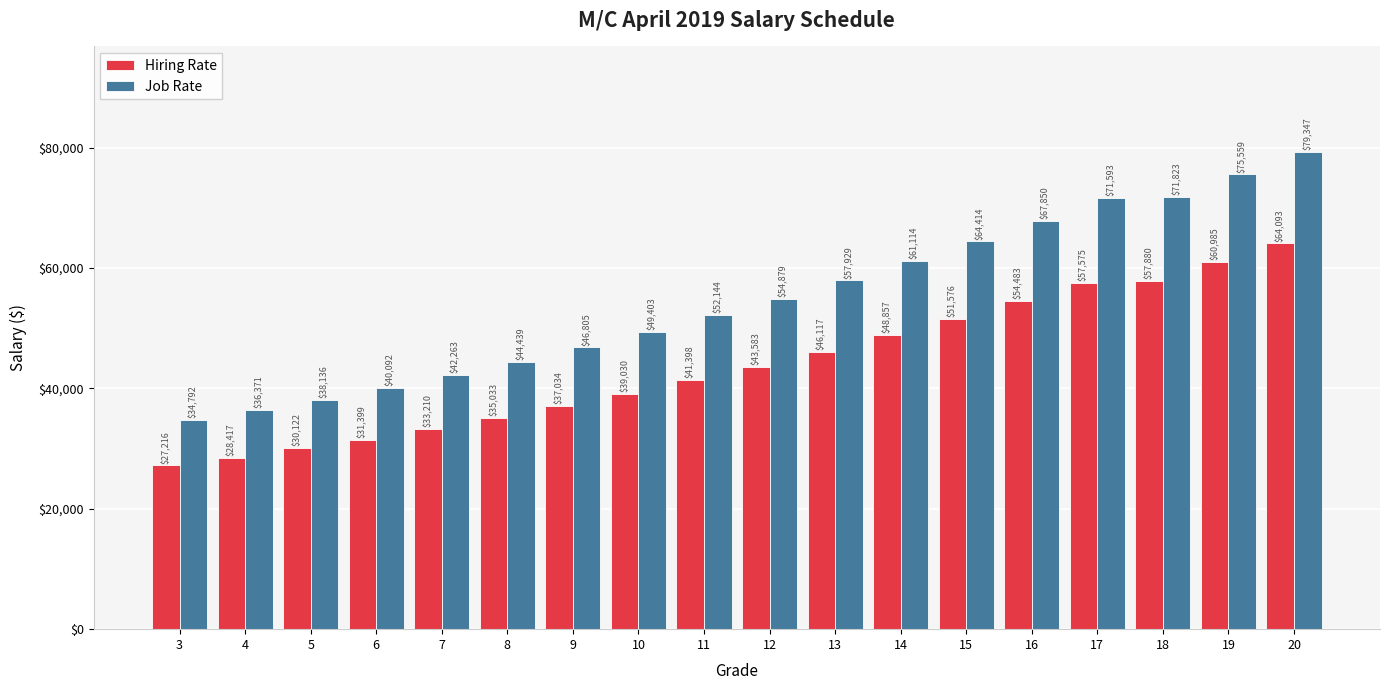

How many groups of bars are there?

18